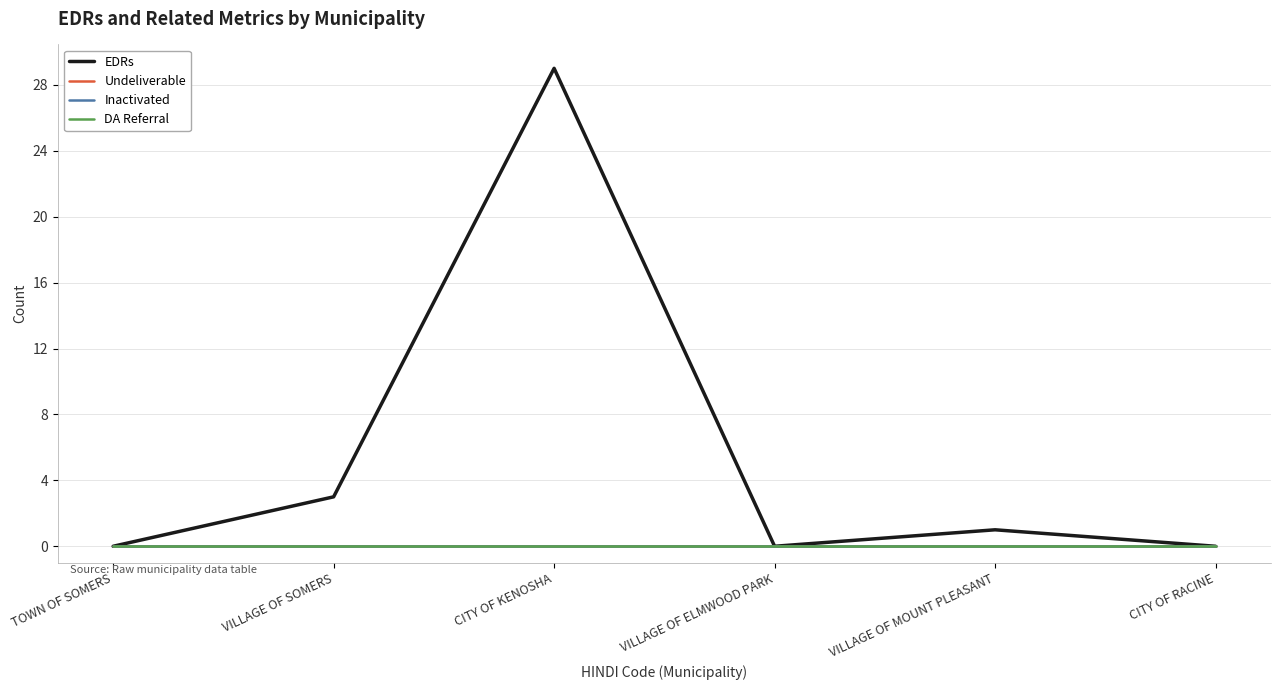

Does the chart have visible grid lines?

Yes